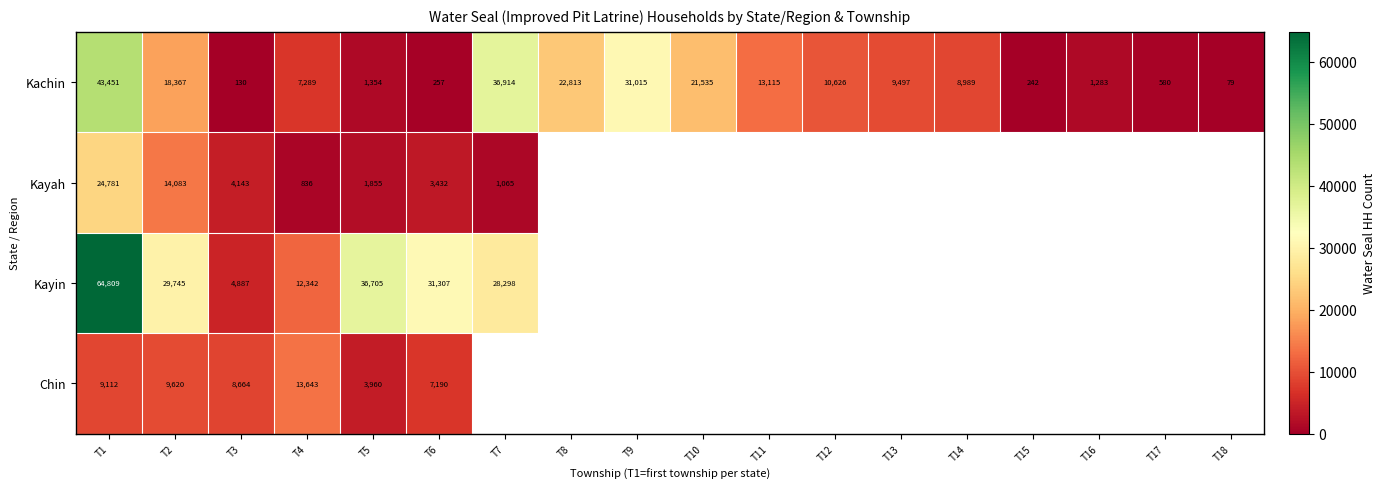

The Kayah series shows 4143 at T3. True or false?

True